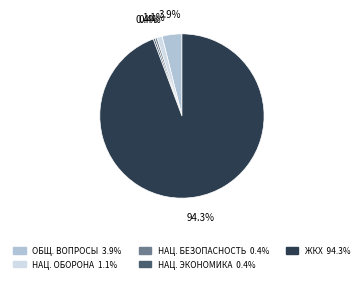

Is there a majority slice in this chart?

Yes